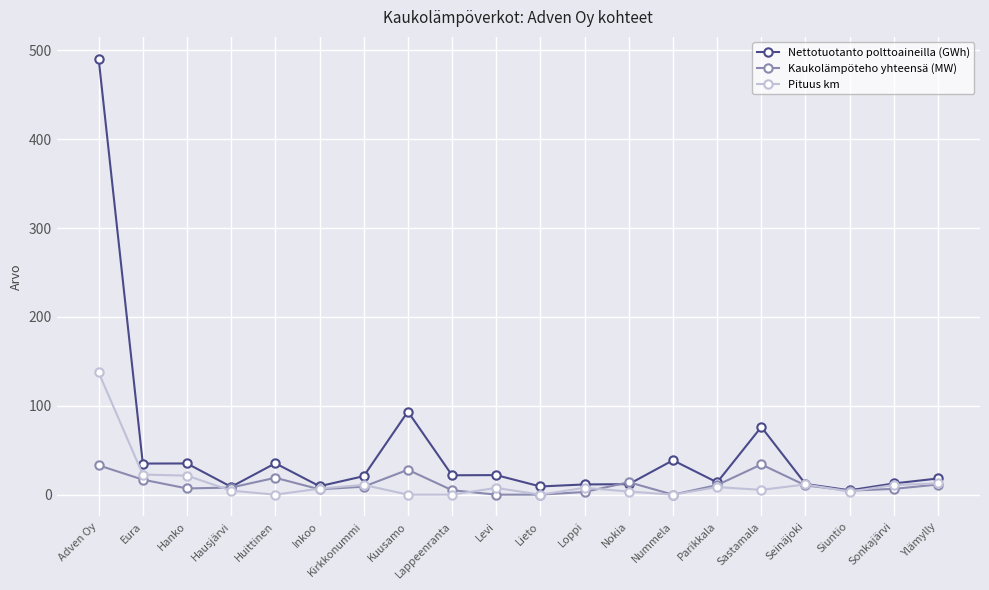

In Kaukolämpöteho yhteensä (MW), how many points are higher than both neighbors (excluding endpoints)?

4